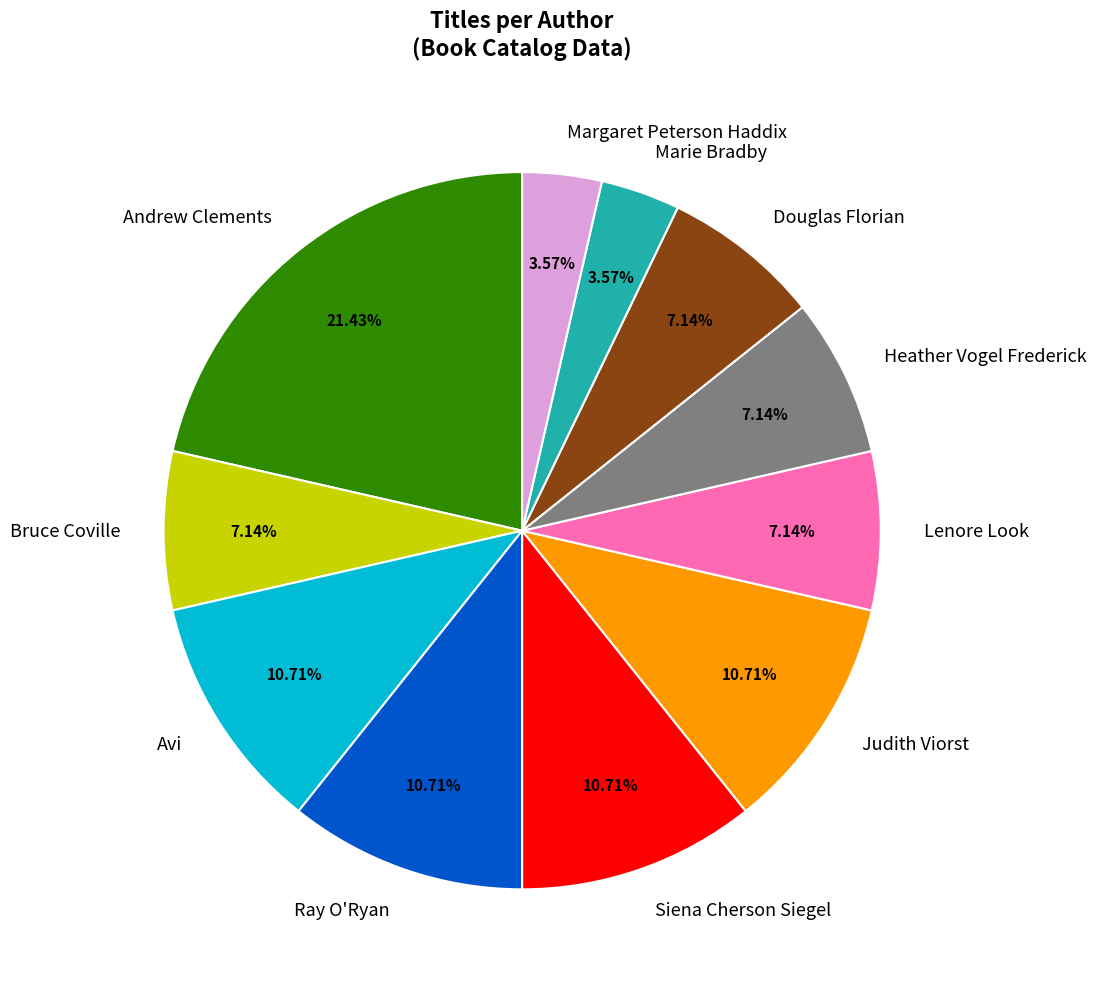

Which slice is the largest?

Andrew Clements